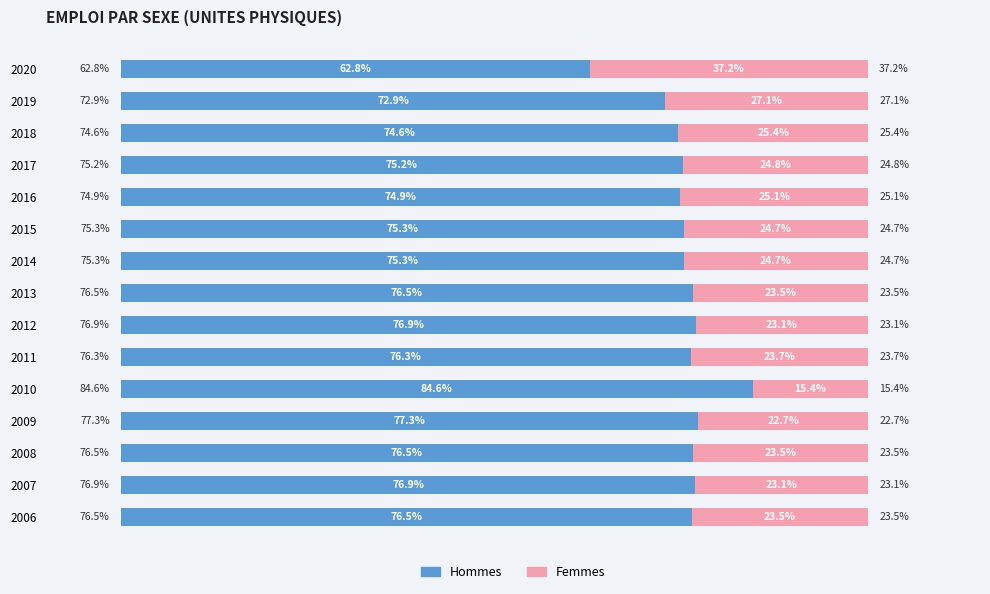

What are all the series names shown in the legend?

Hommes, Femmes